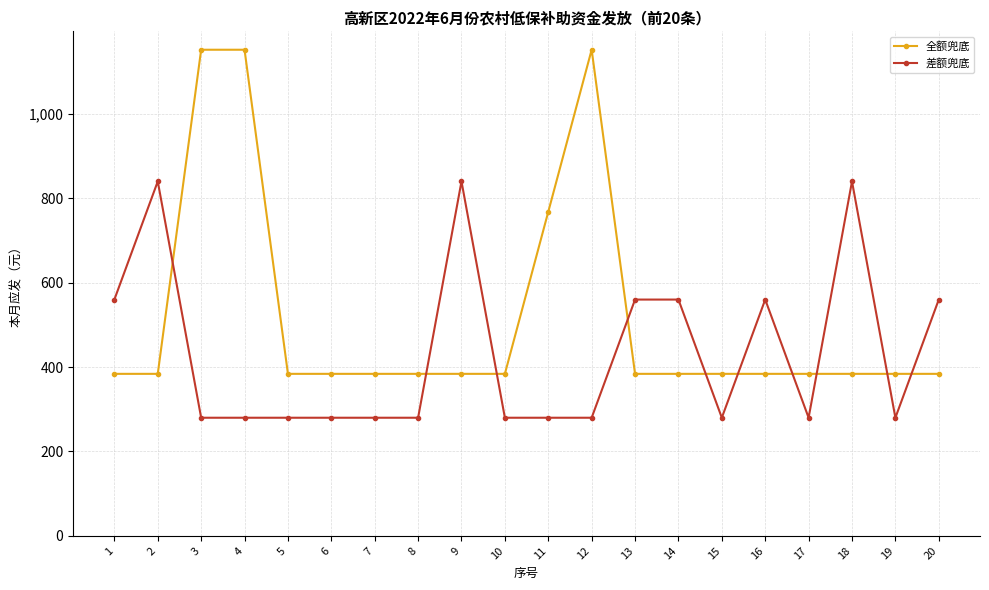

Reading left to right, list all the values displayed in this chart.

全额兜底: 384	384	1152	1152	384	384	384	384	384	384	768	1152	384	384	384	384	384	384	384	384
差额兜底: 560	840	280	280	280	280	280	280	840	280	280	280	560	560	280	560	280	840	280	560